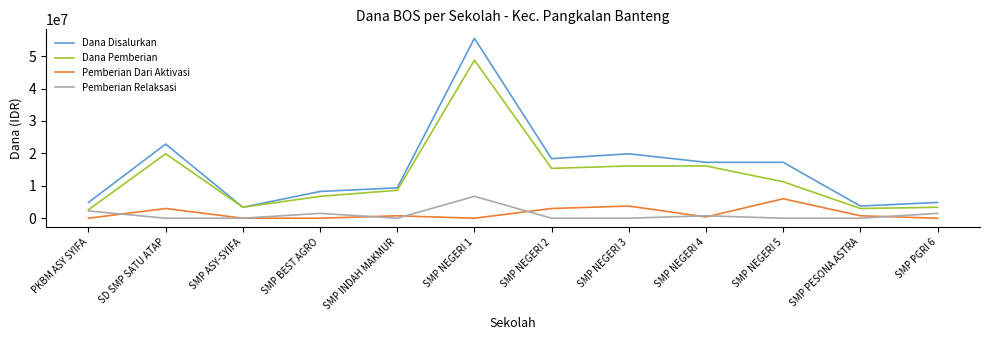

Which series has the largest range (max minus min)?

Dana Disalurkan